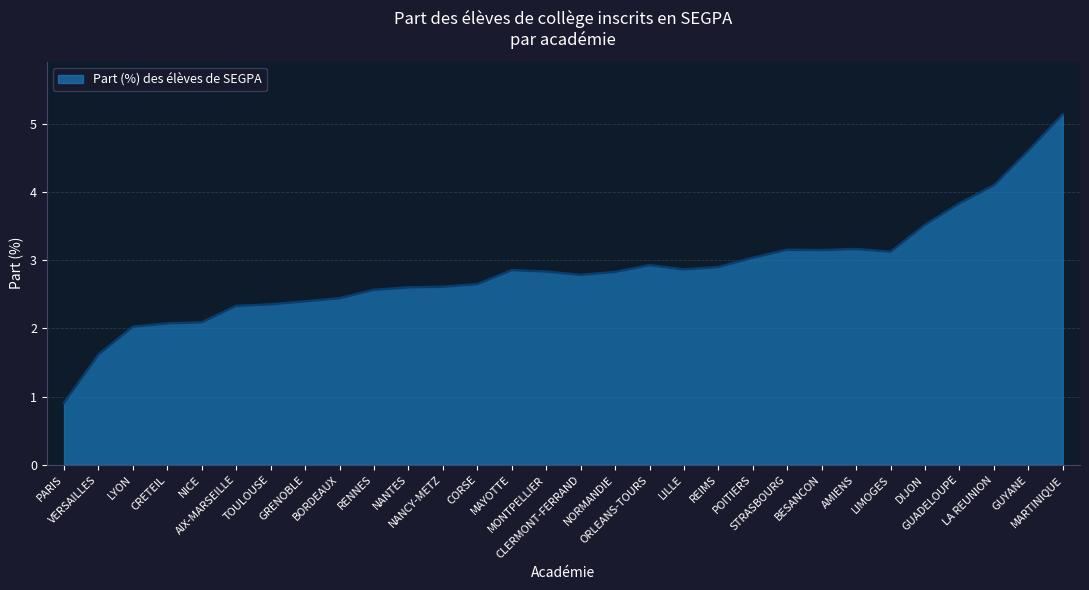

What is the smallest value displayed?

0.9